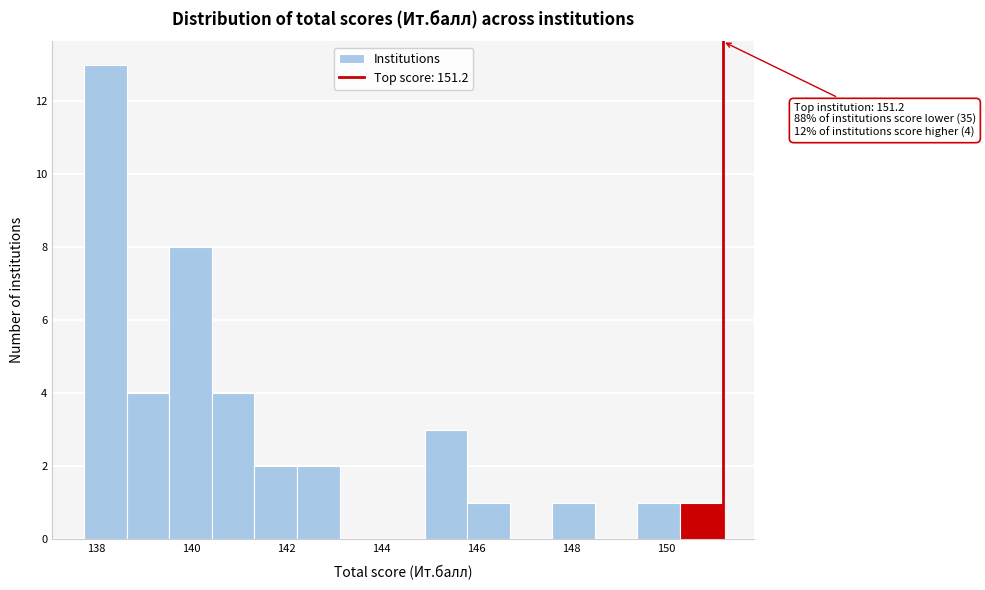

Which range on the x-axis has the tallest bar?

137.8 to 138.6